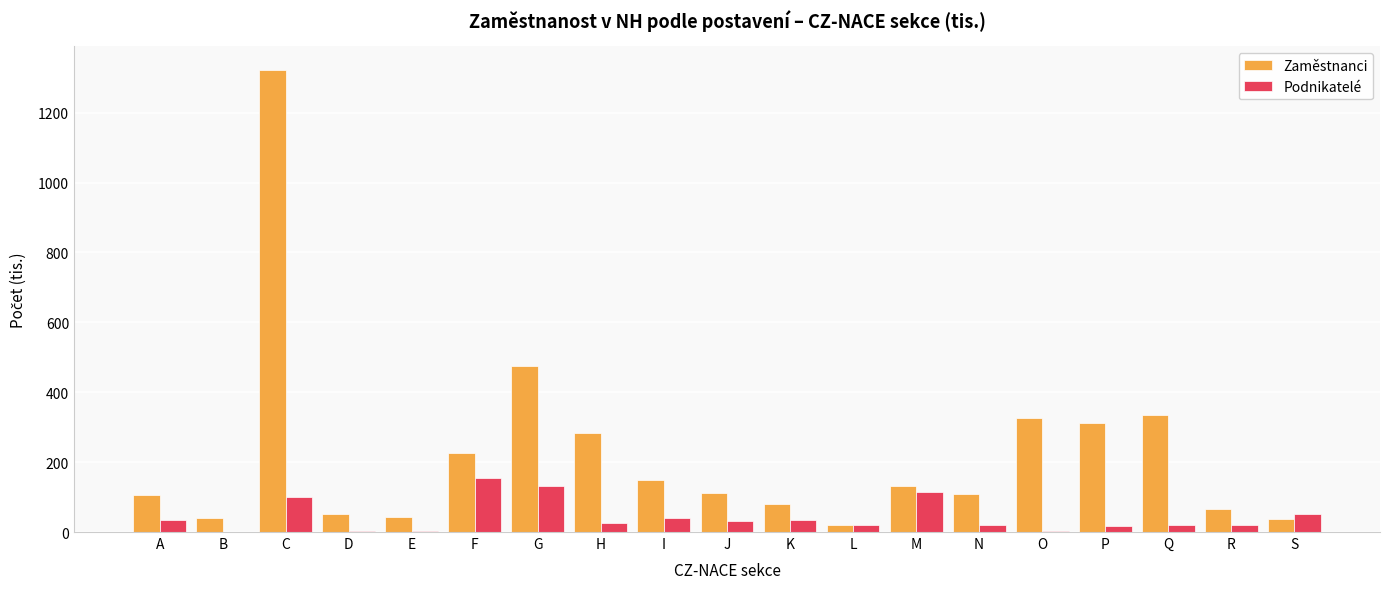

Which category has the highest value across all series?

C